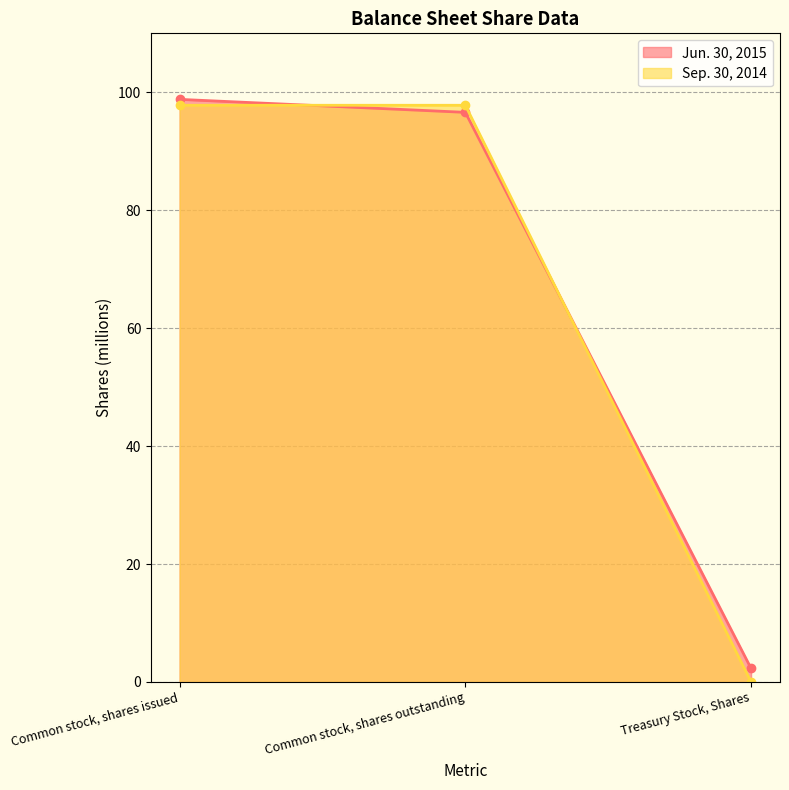

Which series changed the most between Common stock, shares issued and Common stock, shares outstanding?

Jun. 30, 2015